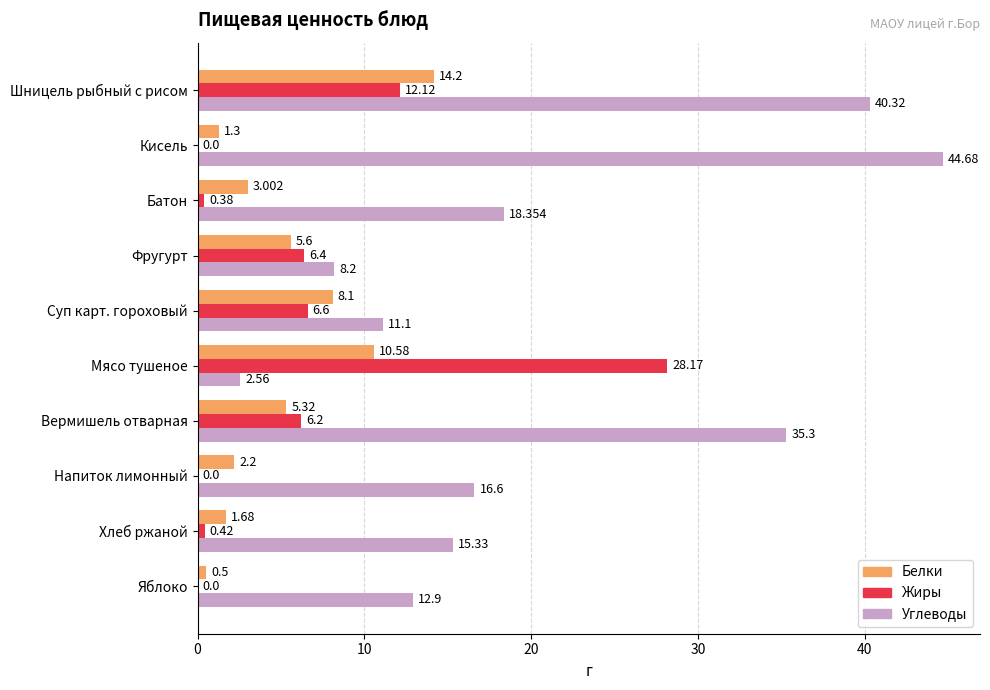

At which category is the sum across all series the highest?

Шницель рыбный с рисом